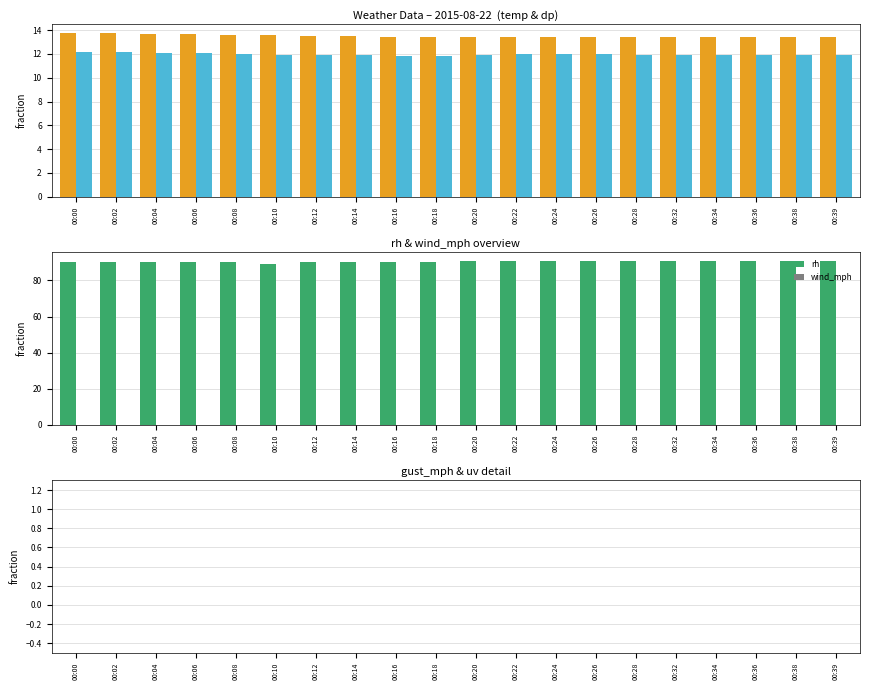

Which series has the largest range (max minus min)?

rh